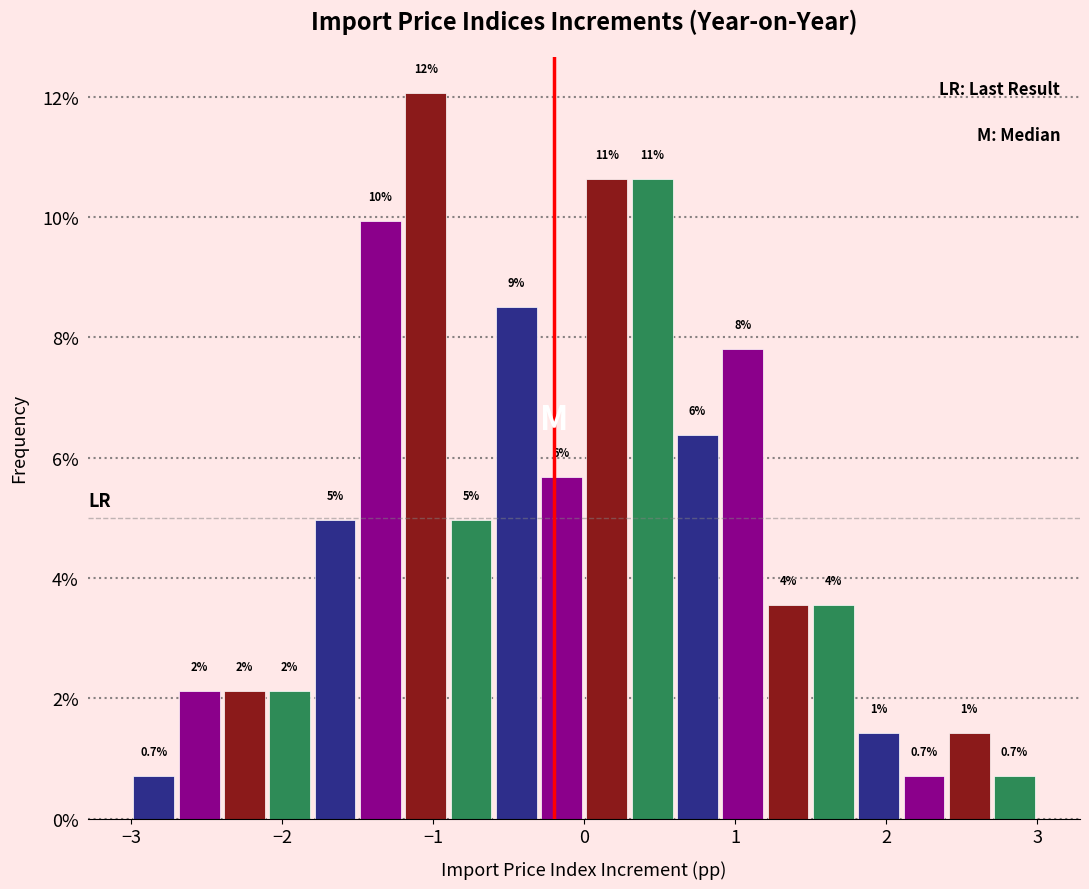

Read against the x-axis, roughly where is the centre of the tallest bar?

-1.0